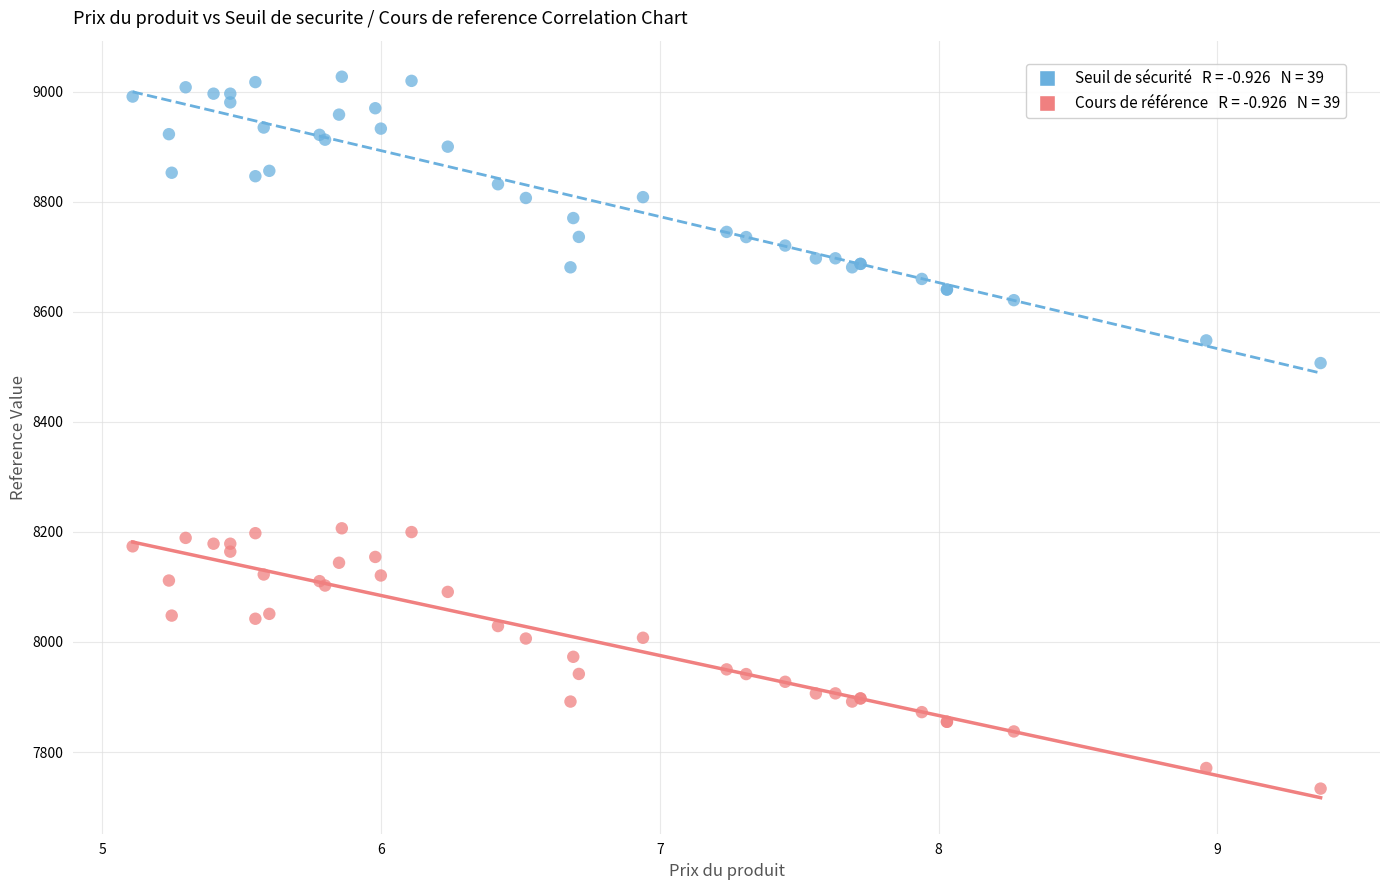

Across all series, what Y value is closest to 8380?

8506.9